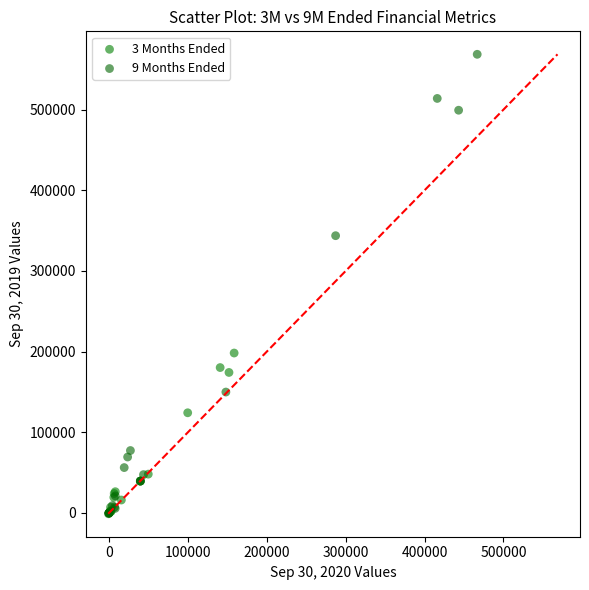

Which series contains the highest Y value?

9 Months Ended